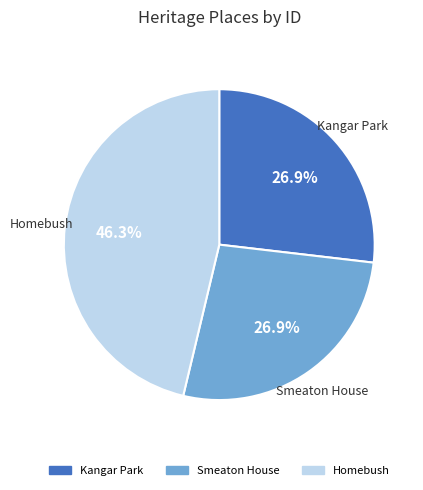

What percentage is the Smeaton House slice, to the nearest percent?

27%